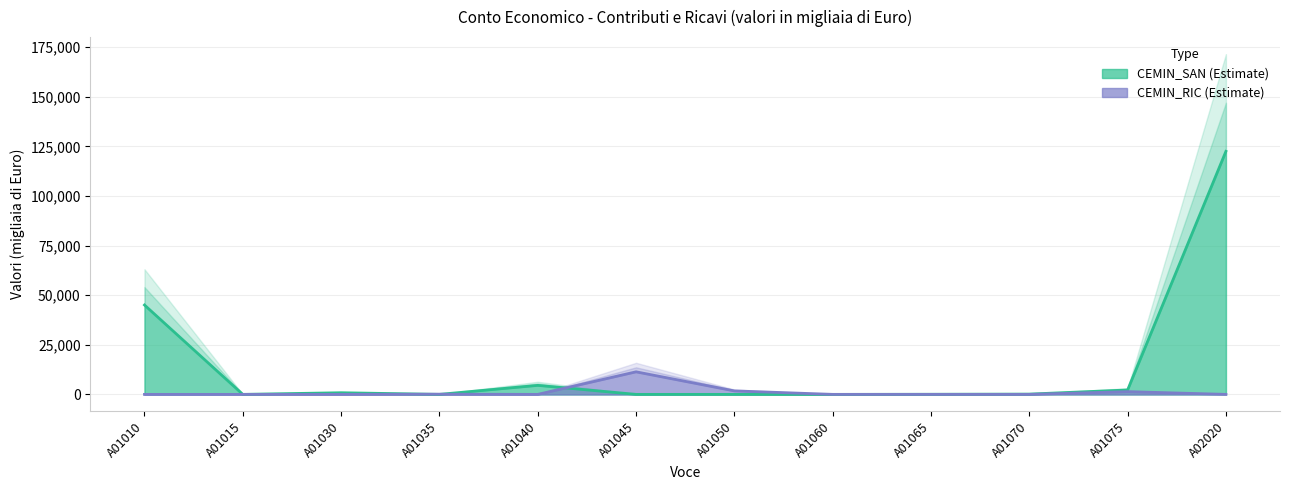

How many lines are shown in the chart?

2